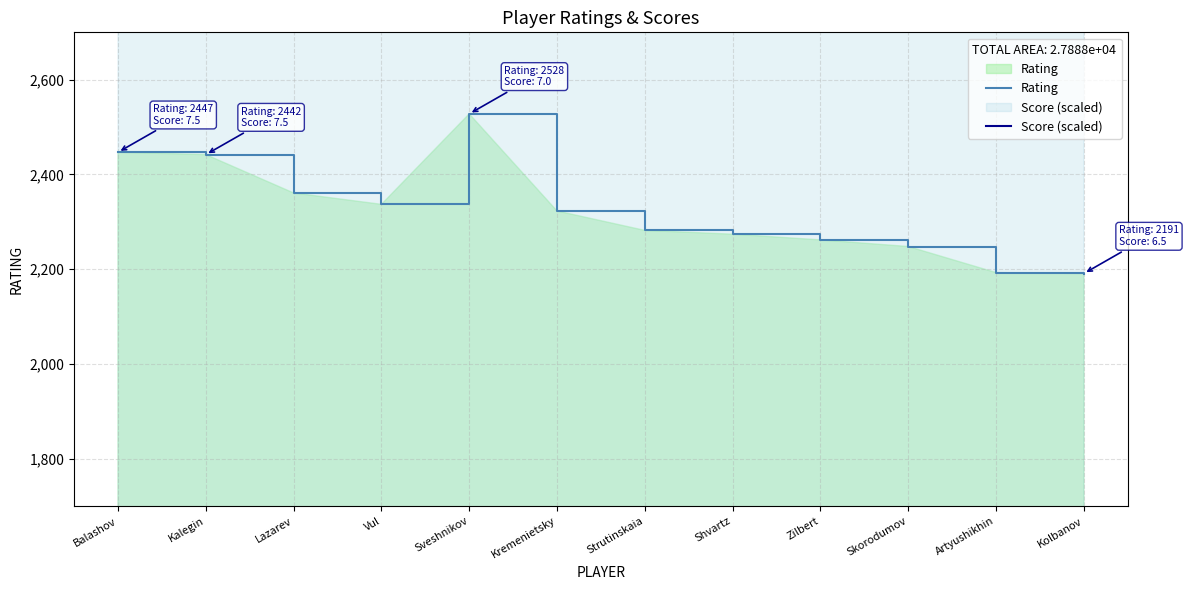

Is it true that Score (scaled) equals 3900 at Sveshnikov?

True